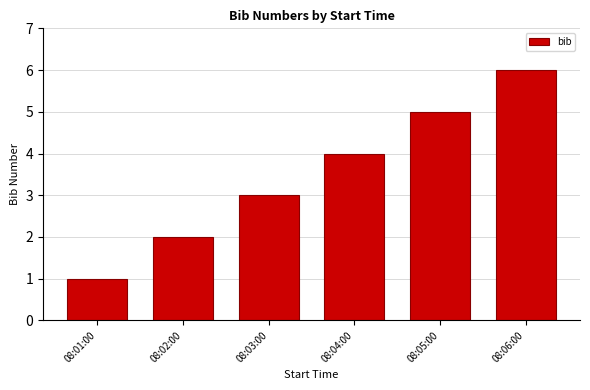

What is the change in value from 08:02:00 to 08:05:00?

+3